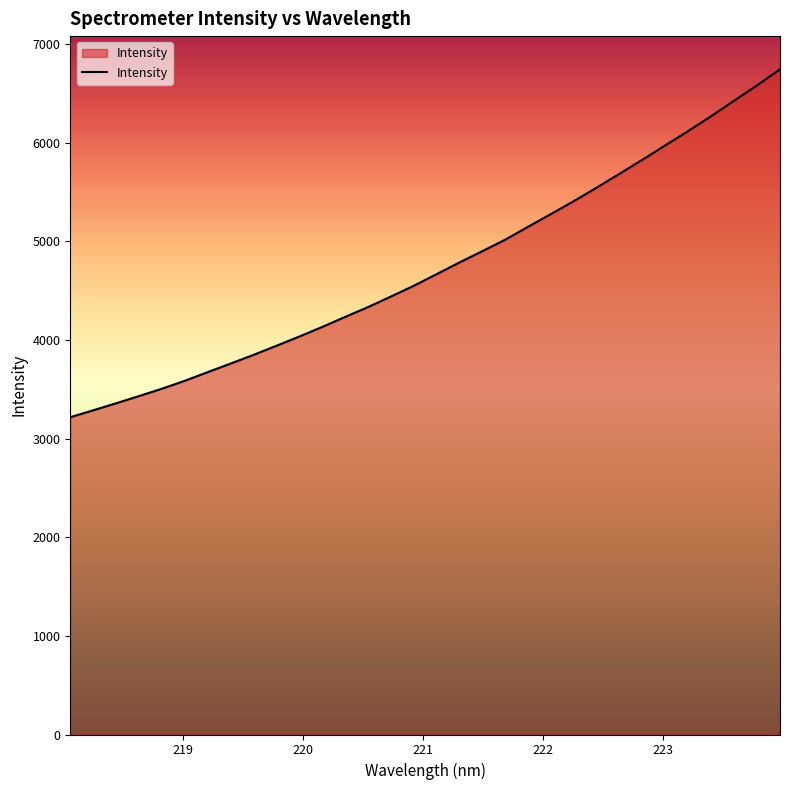

Reading right to left, list all the values displayed in this chart.

6742.2	6581.0	6425.5	6269.0	6119.1	5974.4	5828.8	5686.3	5545.7	5408.5	5277.6	5148.1	5017.3	4900.6	4786.4	4667.4	4549.2	4440.2	4333.1	4233.2	4131.6	4034.4	3940.8	3848.4	3760.3	3673.5	3585.7	3505.1	3430.5	3357.4	3286.1	3216.2